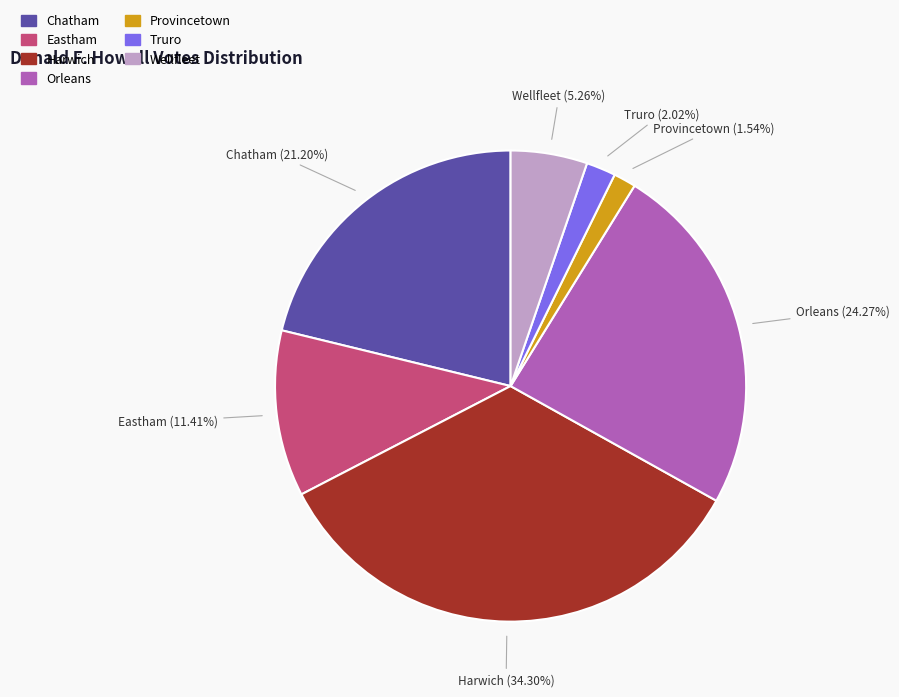

To the nearest percent, what percentage of the pie is Truro?

2%